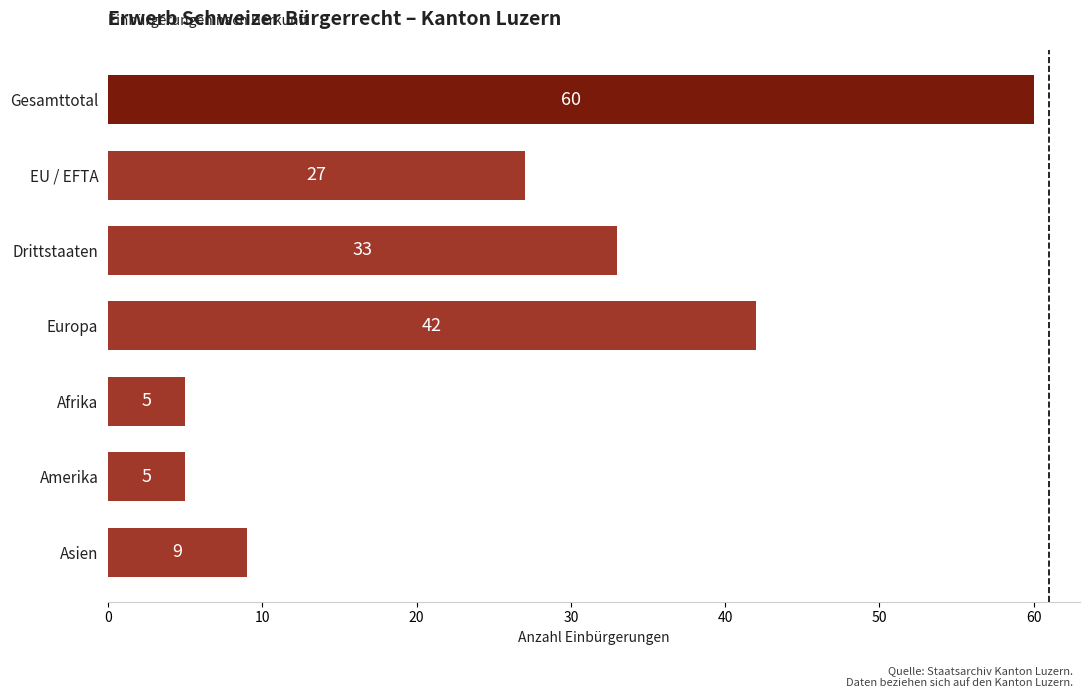

Is it true that the value at Amerika is 2?

False